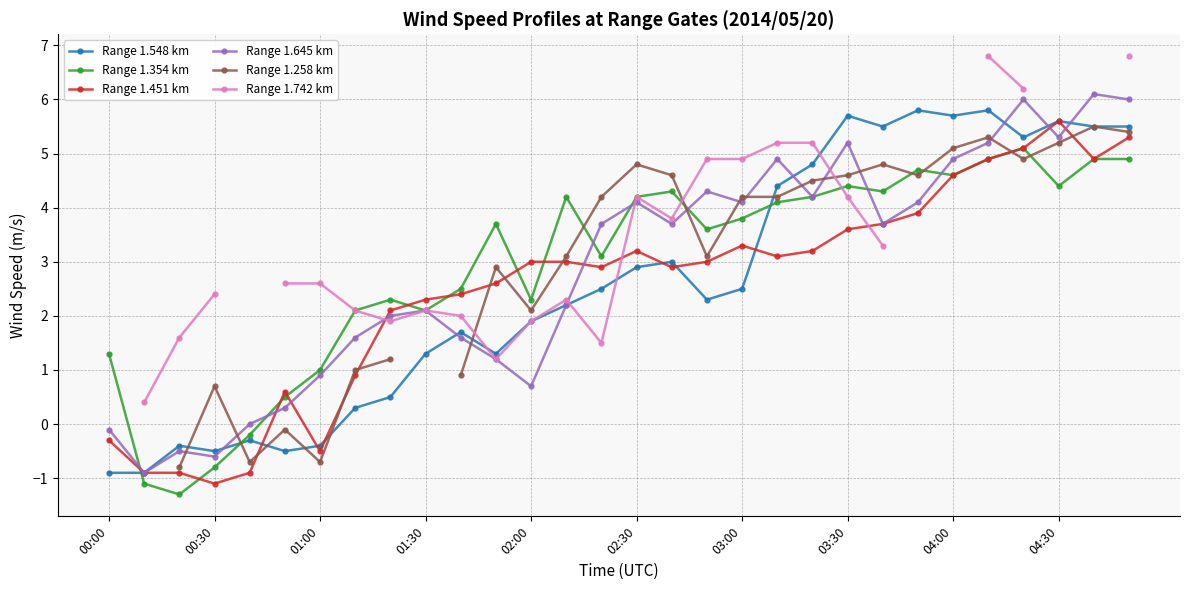

How many data points in Range 1.548 km are above 2?

17